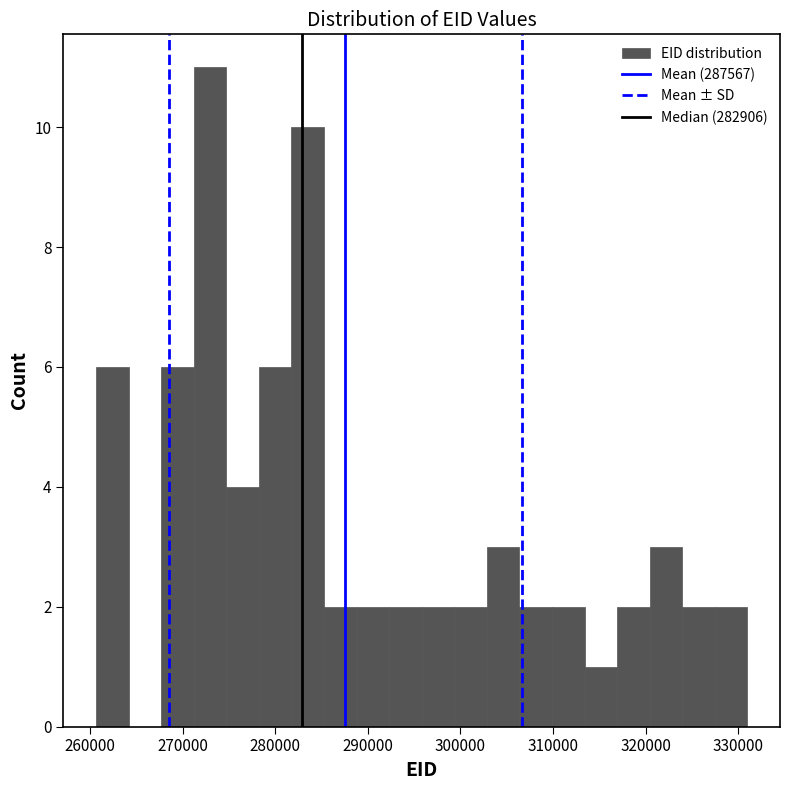

Around what value on the x-axis is the tallest bar? Give the approximate position of its centre, as read against the axis.

273000